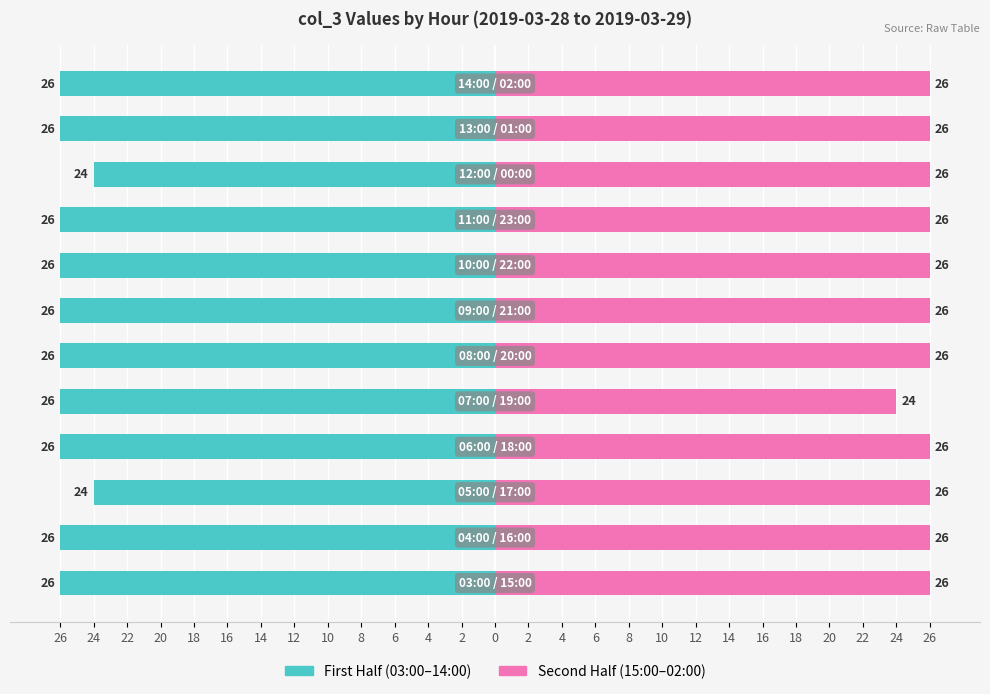

Rank the series by their average value, from highest to lowest.

Second Half (15:00–02:00), First Half (03:00–14:00)